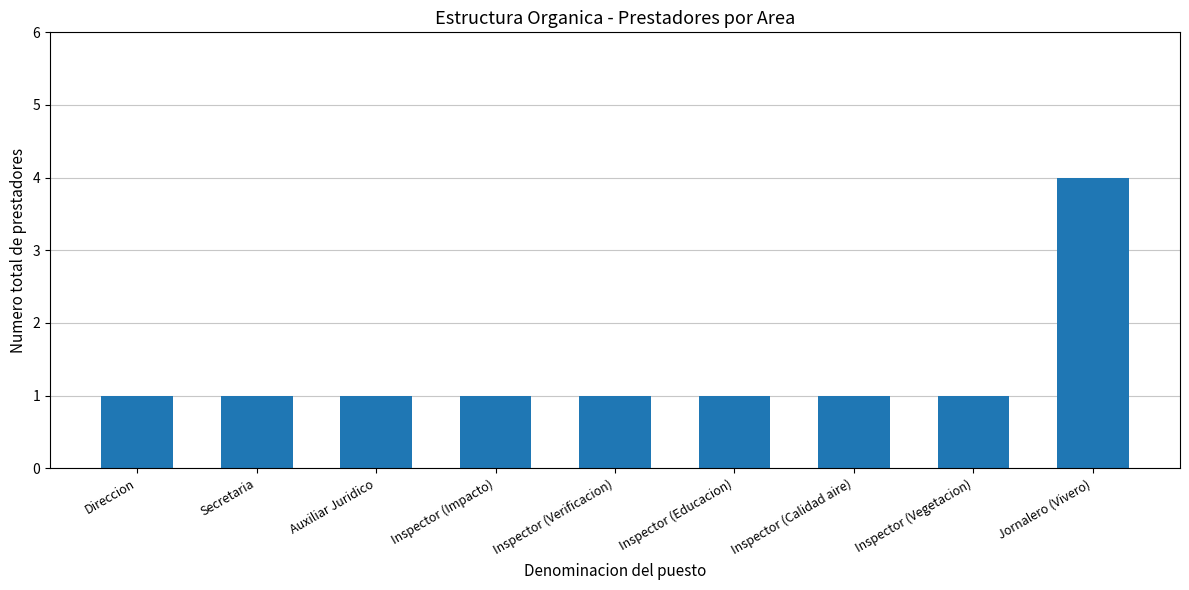

What position from the right is Jornalero (Vivero)?

1